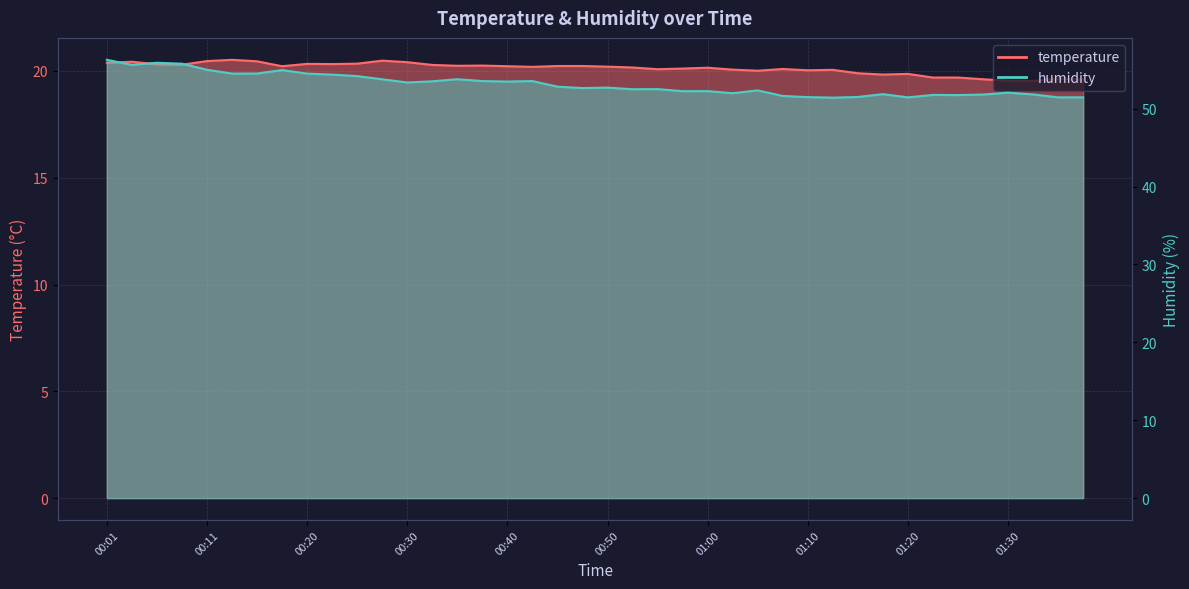

Which category has the highest value across all series?

00:01